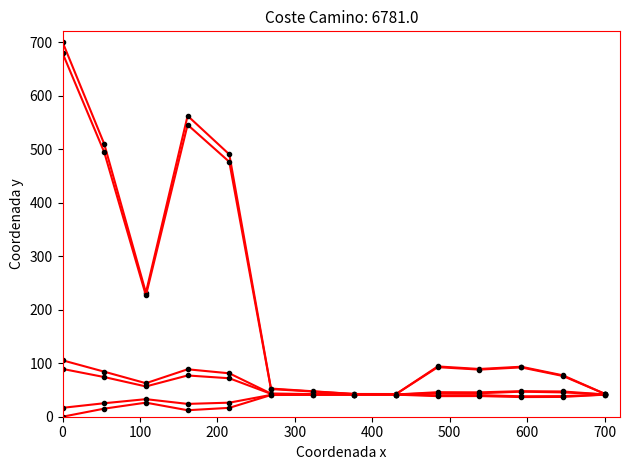

How many data points does each series have?

14